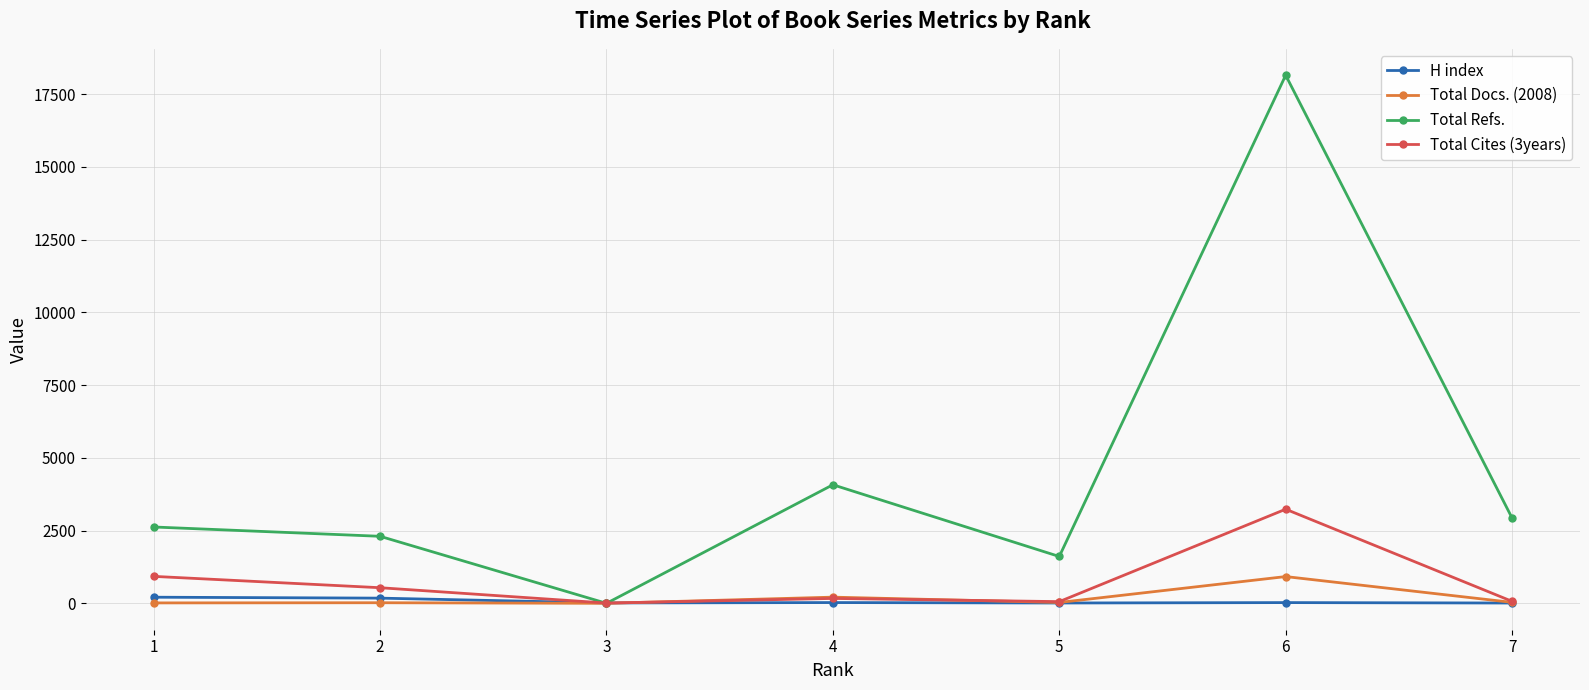

How many data points in Total Refs. are less than 2623?

3